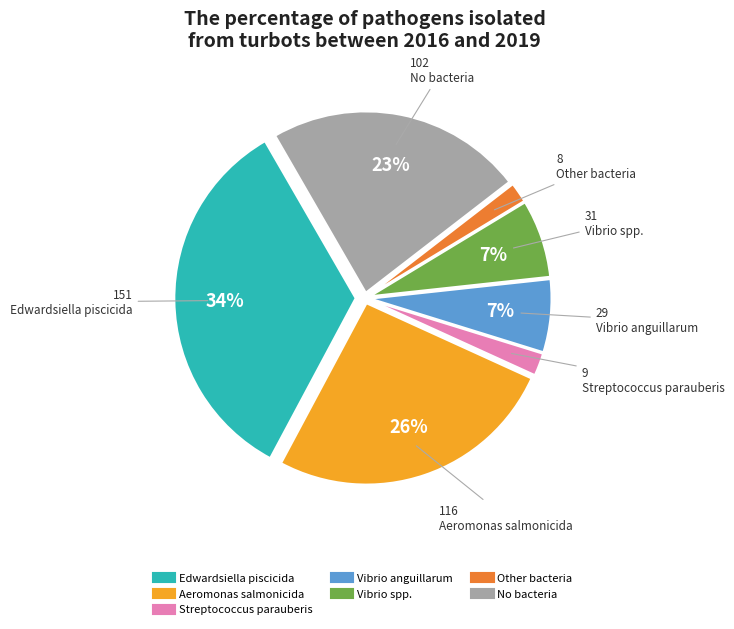

True or false: Aeromonas salmonicida accounts for 26% of the total.

True